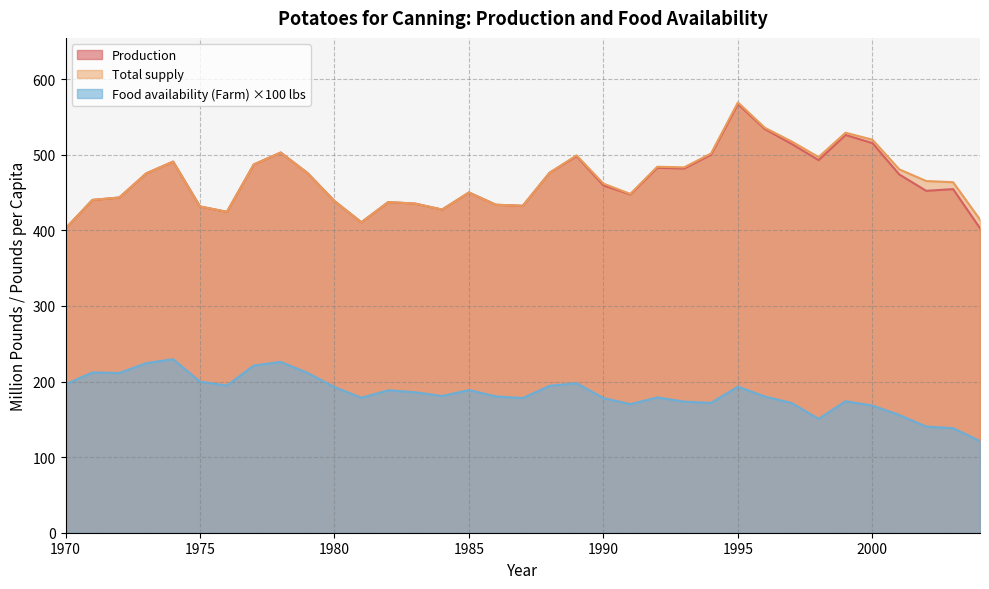

Reading left to right, transcribe all the data shown in this chart.

Production: 402.6	440.4	443.6	475.4	491.1	431.7	424.6	487.2	503.1	475.9	438.9	410.8	437.6	435.5	427.6	450.2	434.0	432.6	476.4	498.4	459.5	447.6	482.9	482.0	500.2	567.3	534.2	514.4	493.0	526.4	515.5	474.1	452.4	454.7	402.9
Total supply: 402.6	440.4	443.6	475.4	491.1	431.7	424.6	487.2	503.1	475.9	438.9	410.8	437.6	435.5	427.6	450.2	434.0	432.6	476.4	499.3	461.9	448.3	484.3	483.5	501.8	569.4	535.8	517.6	497.0	529.3	520.0	480.8	465.4	463.8	414.3
Food availability (Farm, lbs): 196.4	212.1	211.3	224.4	229.6	199.9	194.7	221.2	226.0	211.4	192.7	178.6	188.4	185.9	180.9	188.8	180.3	178.2	194.4	197.8	178.2	170.1	179.0	173.5	171.8	193.2	180.2	171.6	150.6	174.0	168.2	155.7	140.4	138.3	121.3